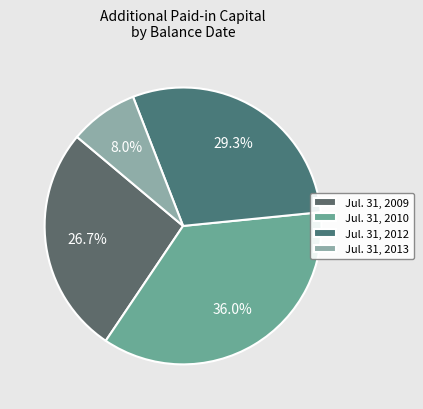

To the nearest percent, what is the difference between the largest and smallest slice percentages?

28%